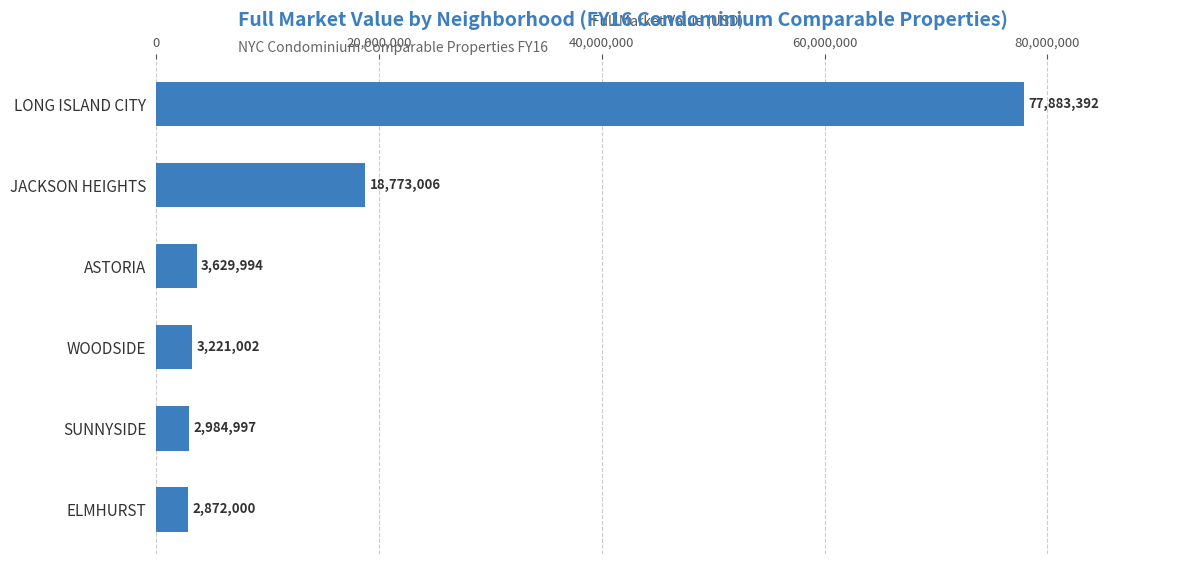

At which category does the chart reach its peak across all series?

LONG ISLAND CITY